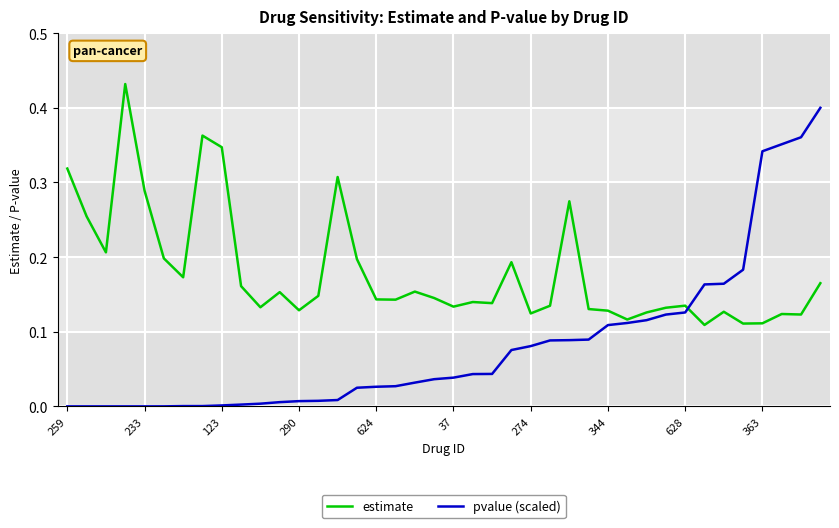

Which series has the largest total across all categories?

estimate